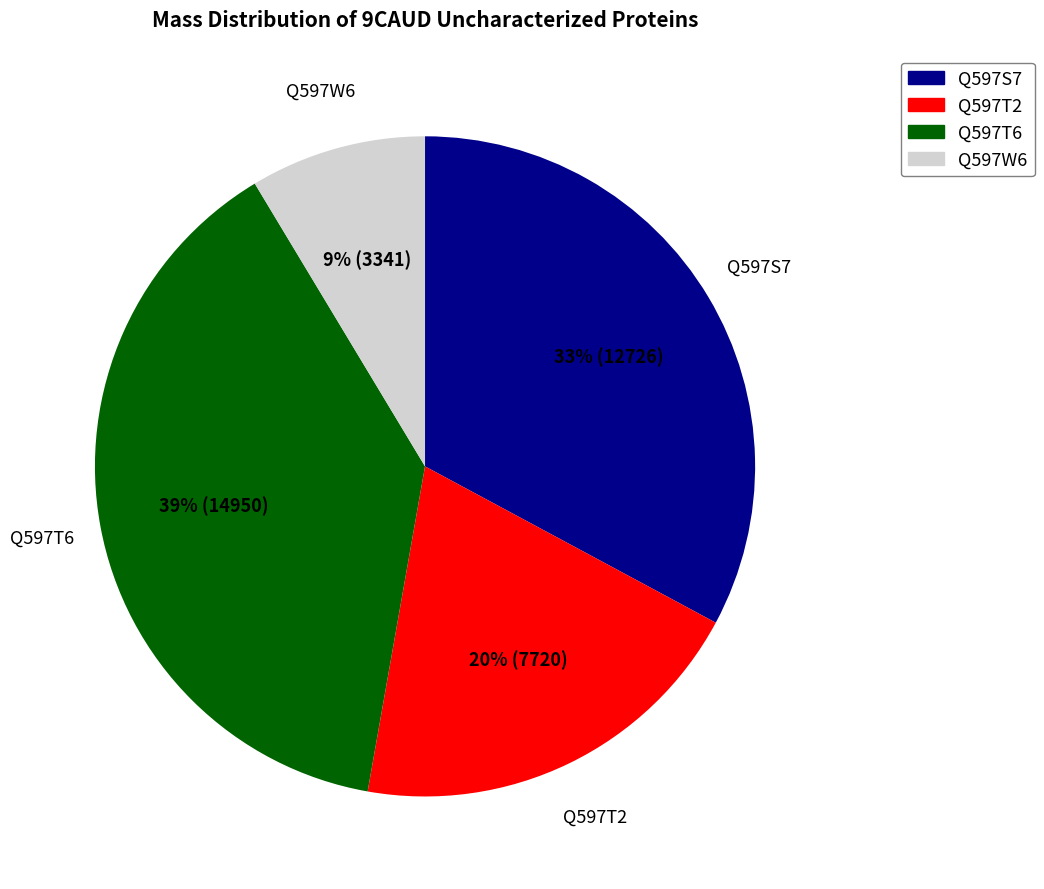

Which category has the biggest portion of the pie?

Q597T6